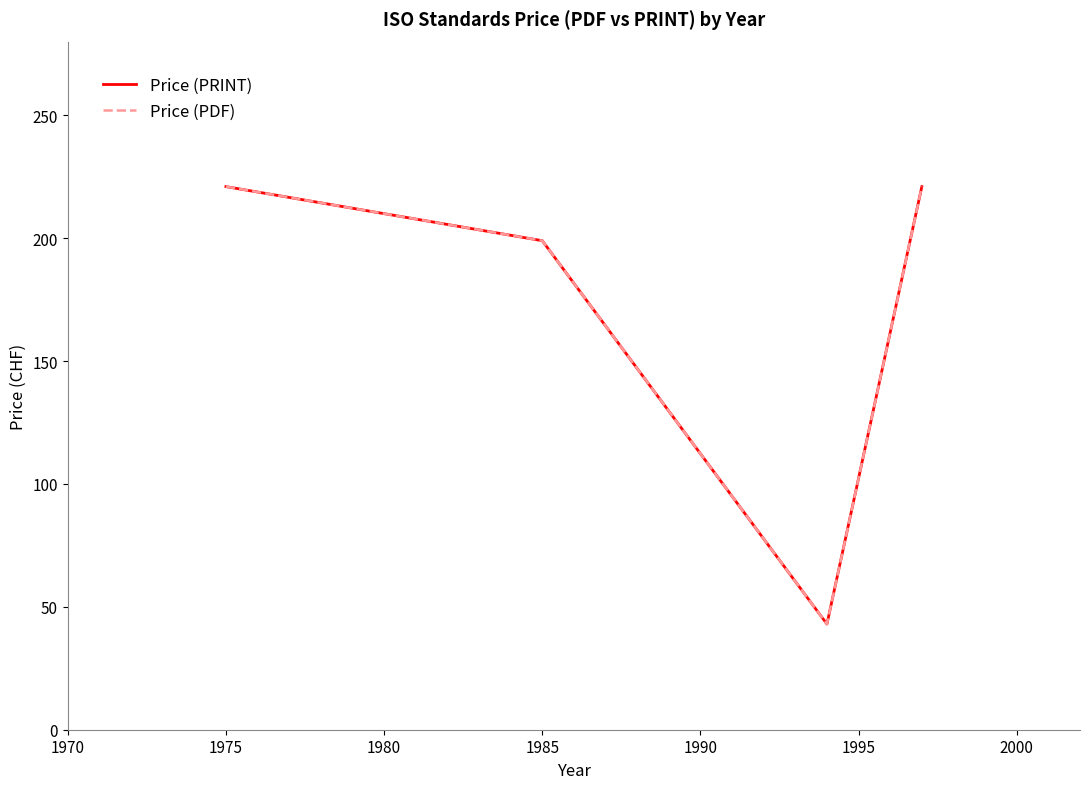

Does the chart display data point markers on the line(s)?

No